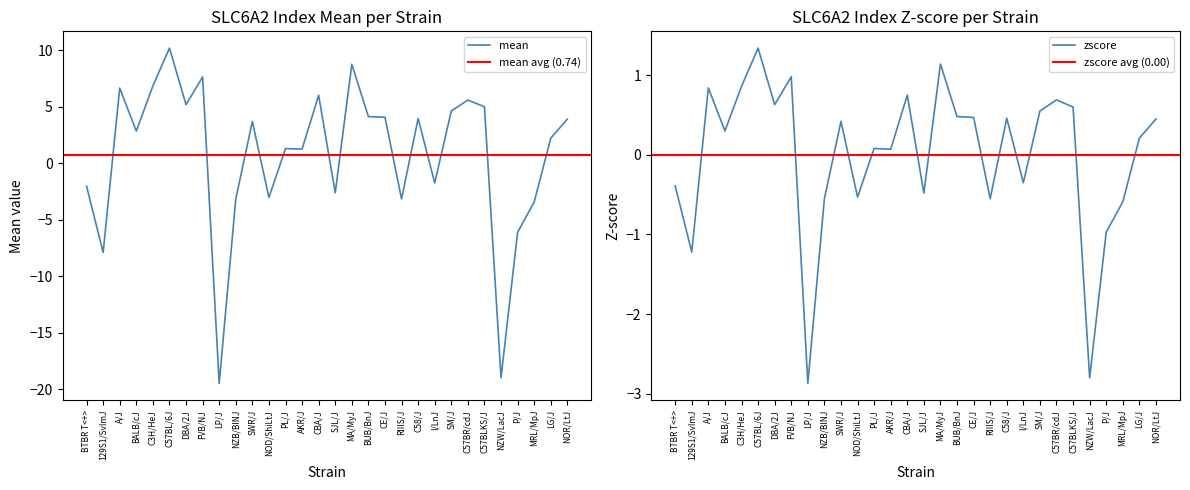

Rank the series by their average value, from highest to lowest.

mean, zscore